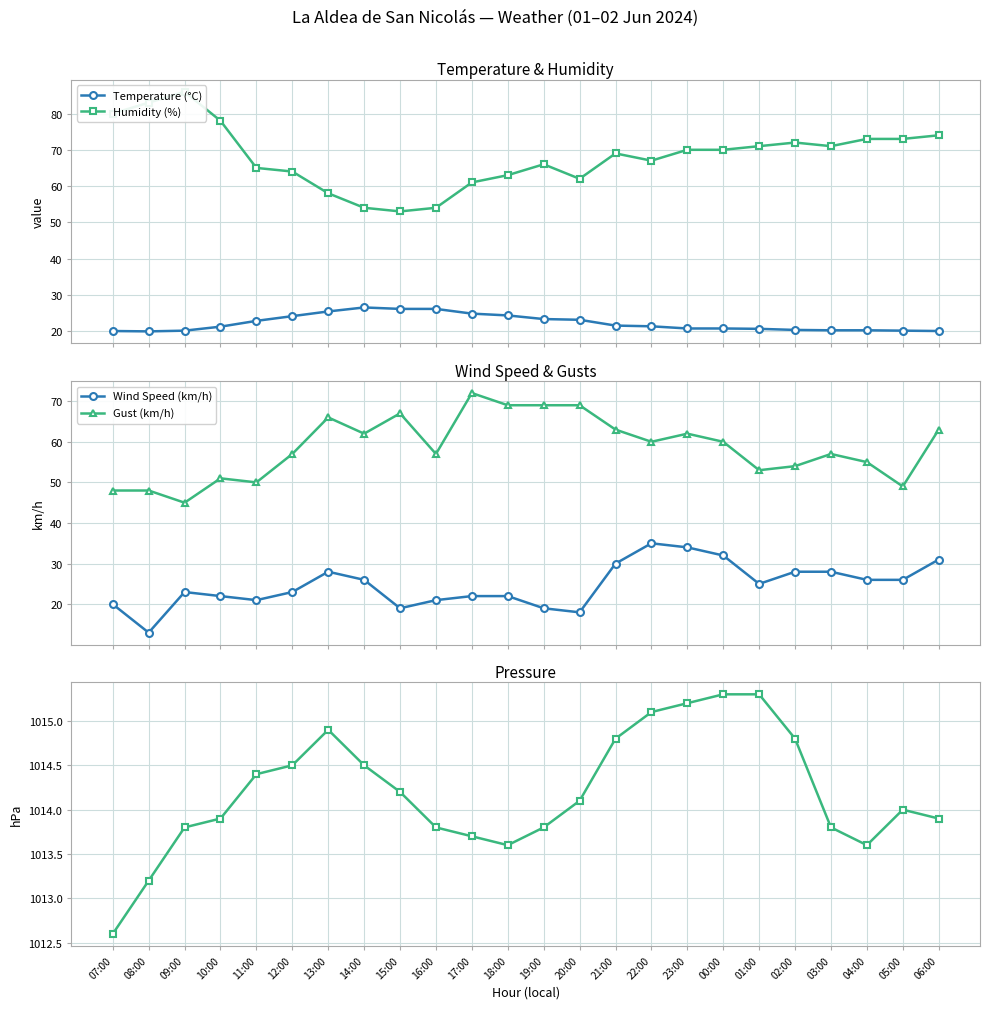

True or false: Pressure (hPa) has more than 1 points higher than both neighbors.

True